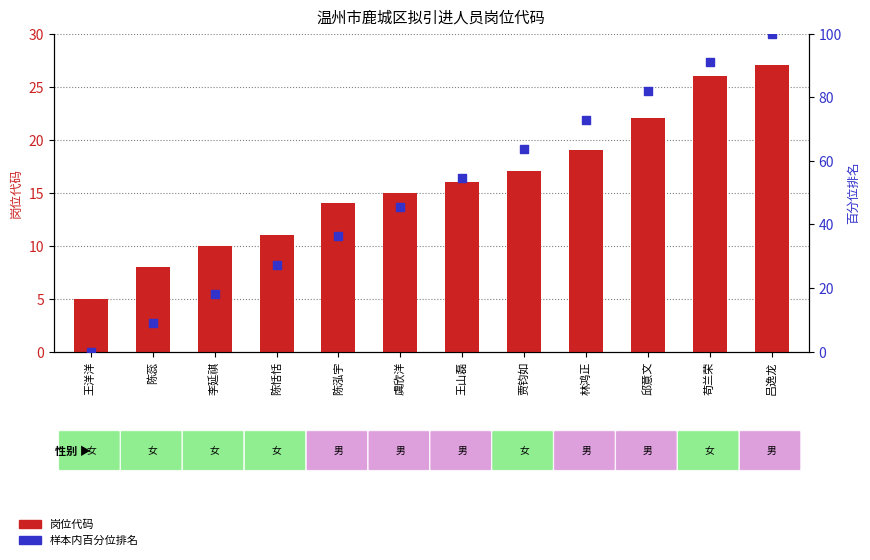

What is the total value across all series at 林鸿正?

91.7